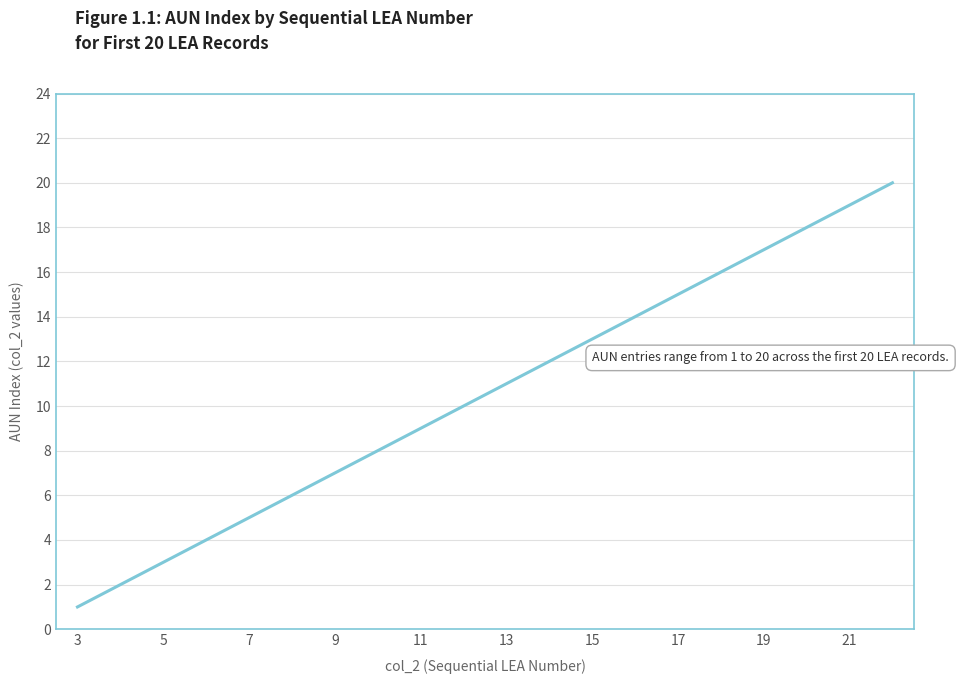

What is the maximum value shown in the chart?

20